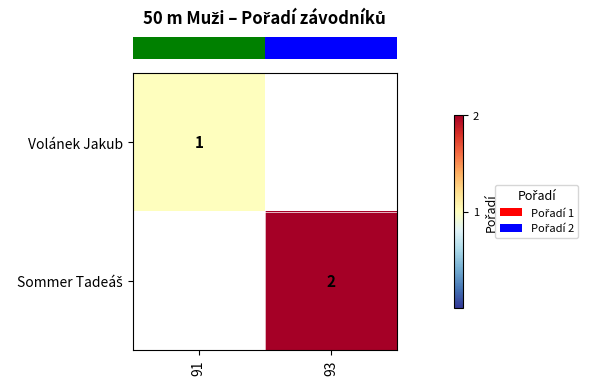

What is the difference between the highest and lowest values at 93?

2